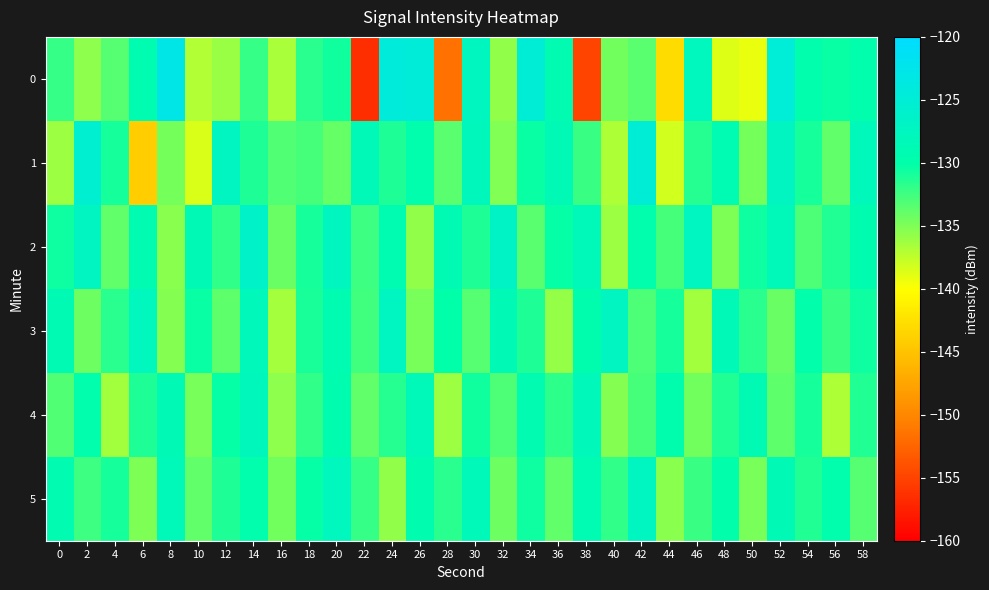

How many series are shown in this chart?

6